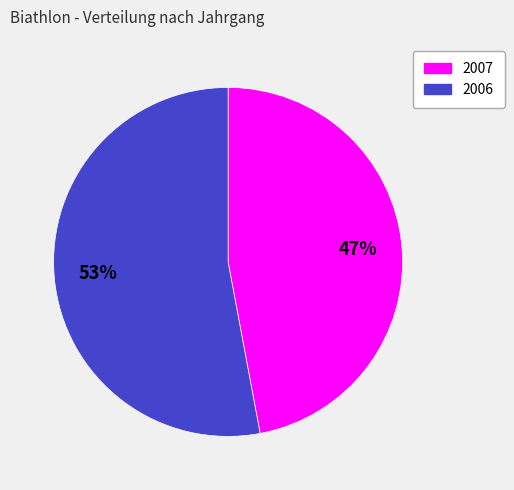

Do 2007 and 2006 together represent more than half of the pie?

Yes